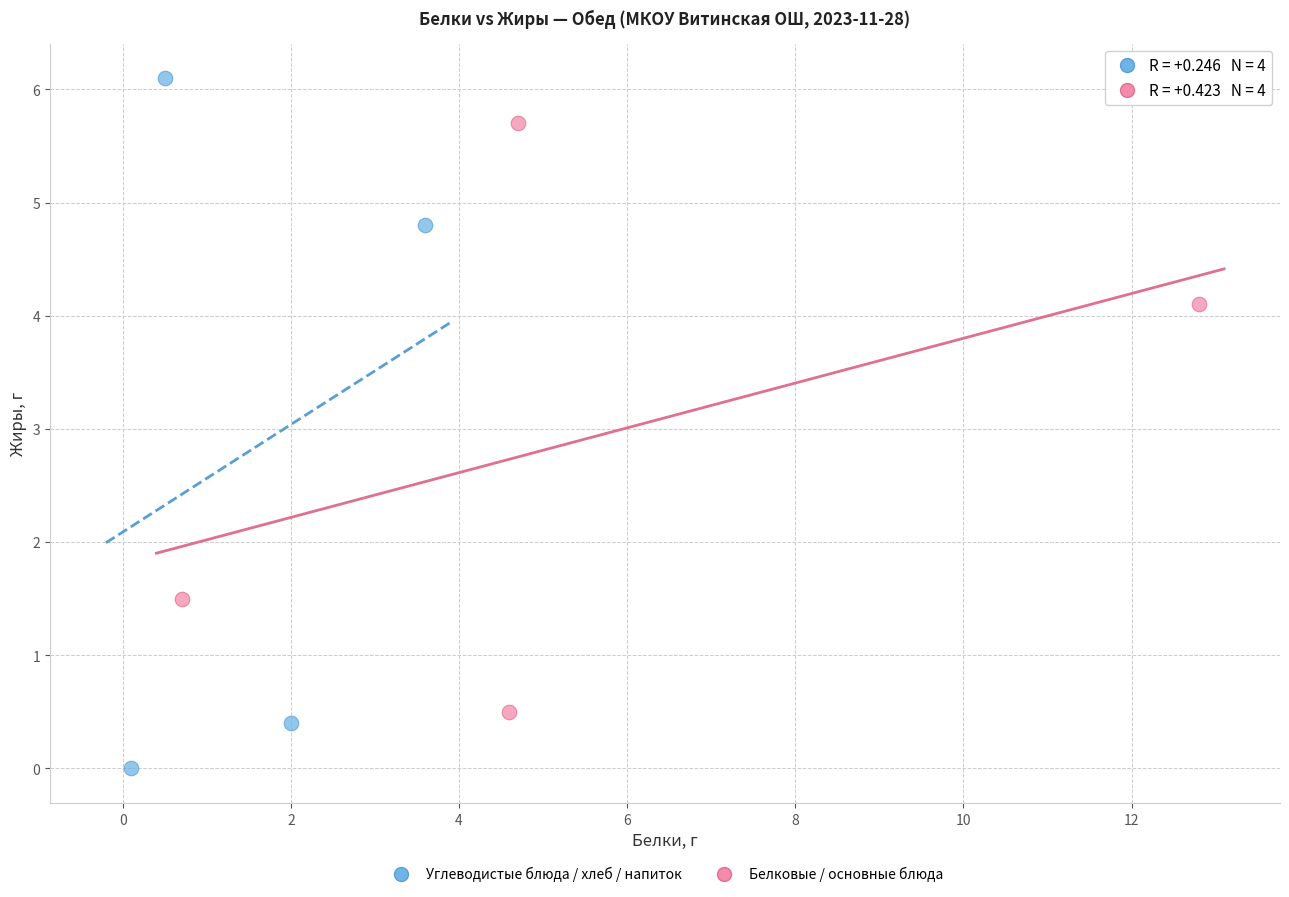

Which series has the largest Y range (max minus min)?

Углеводистые блюда / хлеб / напиток